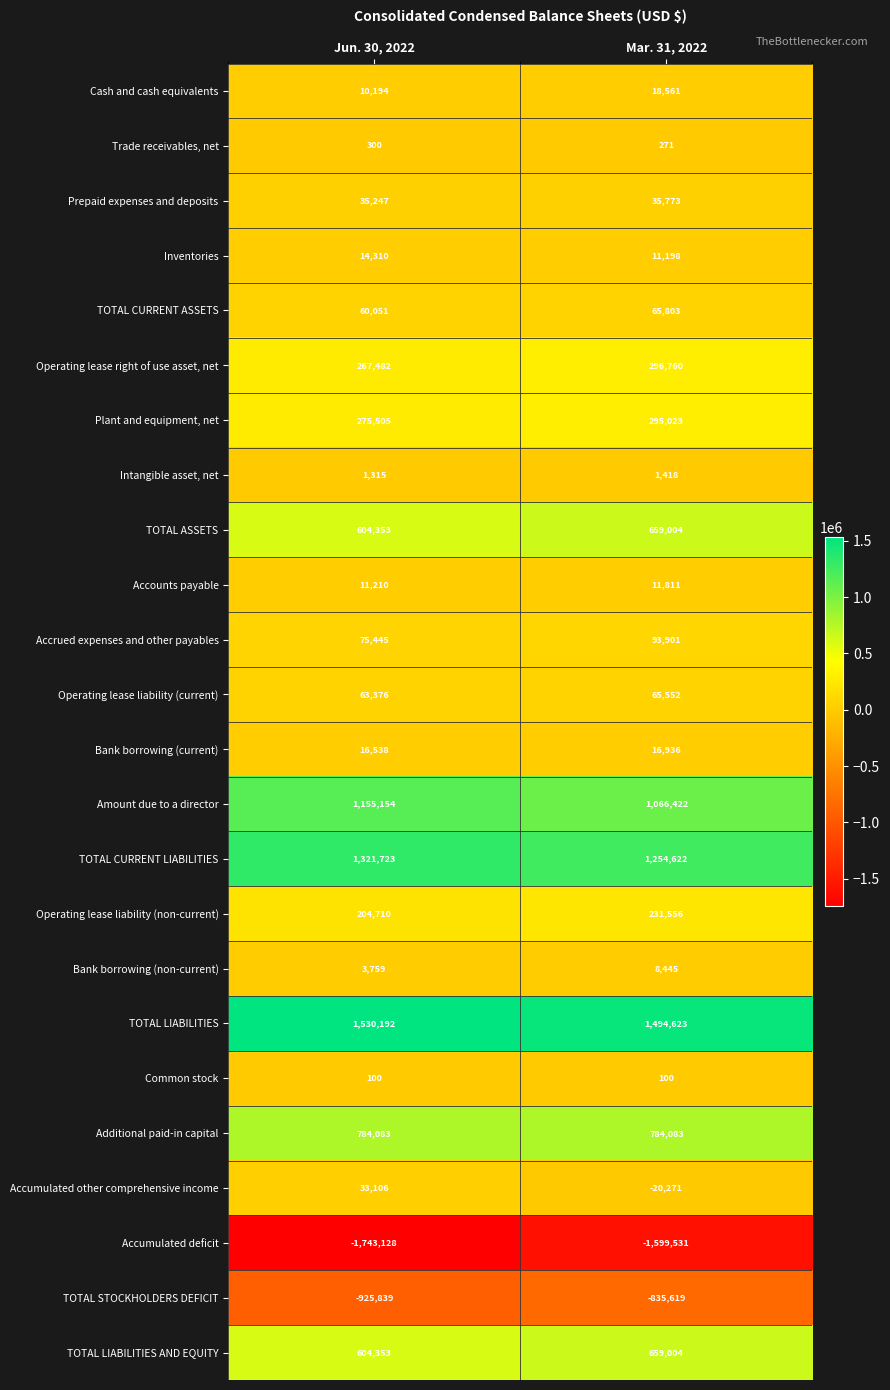

What is the lowest value of the Intangible asset, net series?

1315